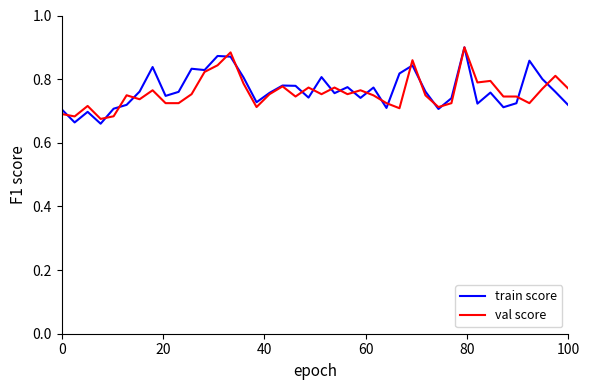

What is the highest value of the train score series?

0.9